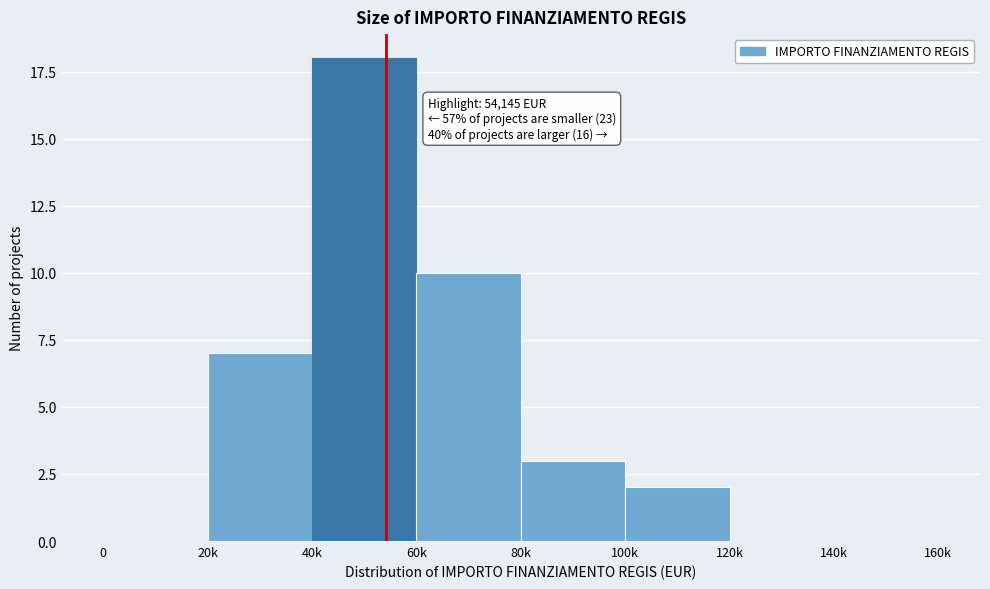

Reading left to right, list all the values displayed in this chart.

0=0	20k=7	40k=18	60k=10	80k=3	100k=2	120k=0	140k=0